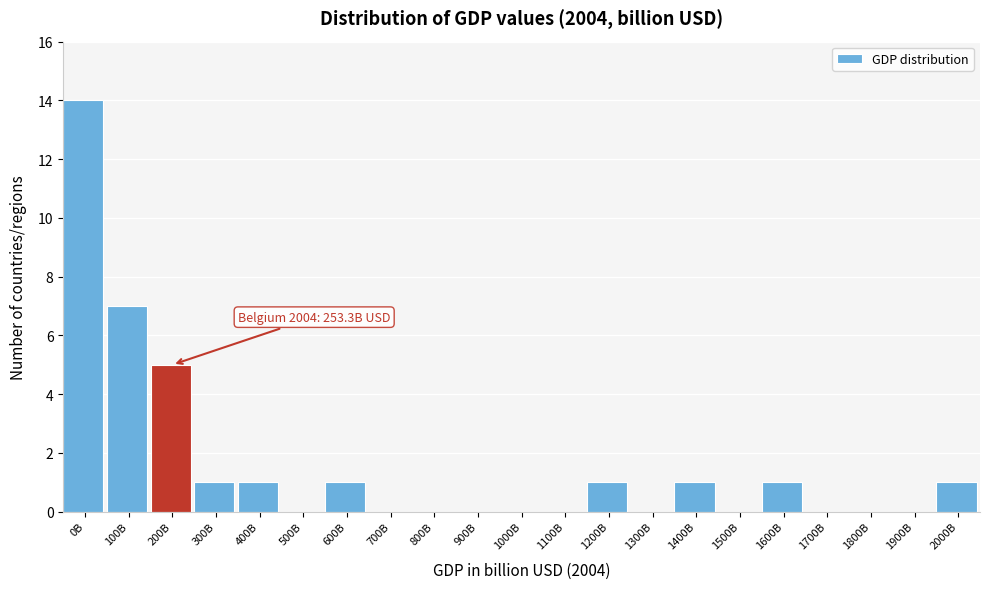

Reading left to right, what are all the values shown in this chart?

0B=14	100B=7	200B=5	300B=1	400B=1	500B=0	600B=1	700B=0	800B=0	900B=0	1000B=0	1100B=0	1200B=1	1300B=0	1400B=1	1500B=0	1600B=1	1700B=0	1800B=0	1900B=0	2000B=1